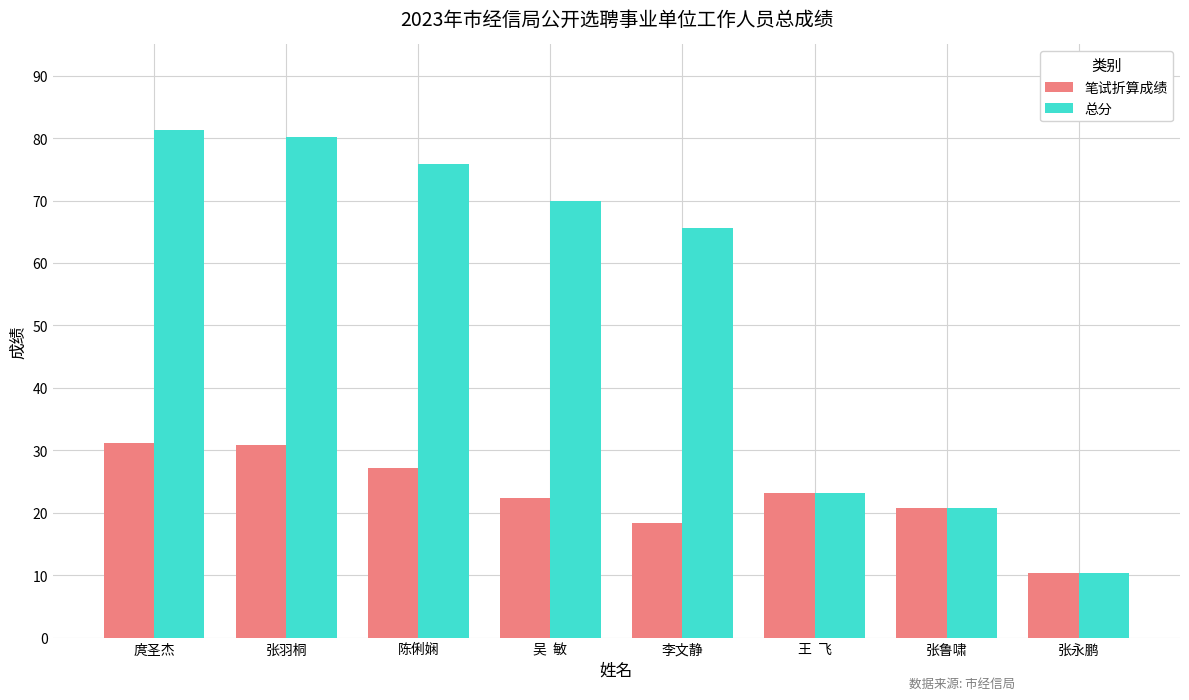

Reading left to right, transcribe all the data shown in this chart.

笔试折算成绩: 31.2	30.8	27.2	22.4	18.4	23.2	20.8	10.4
总分: 81.4	80.1	75.9	69.9	65.6	23.2	20.8	10.4